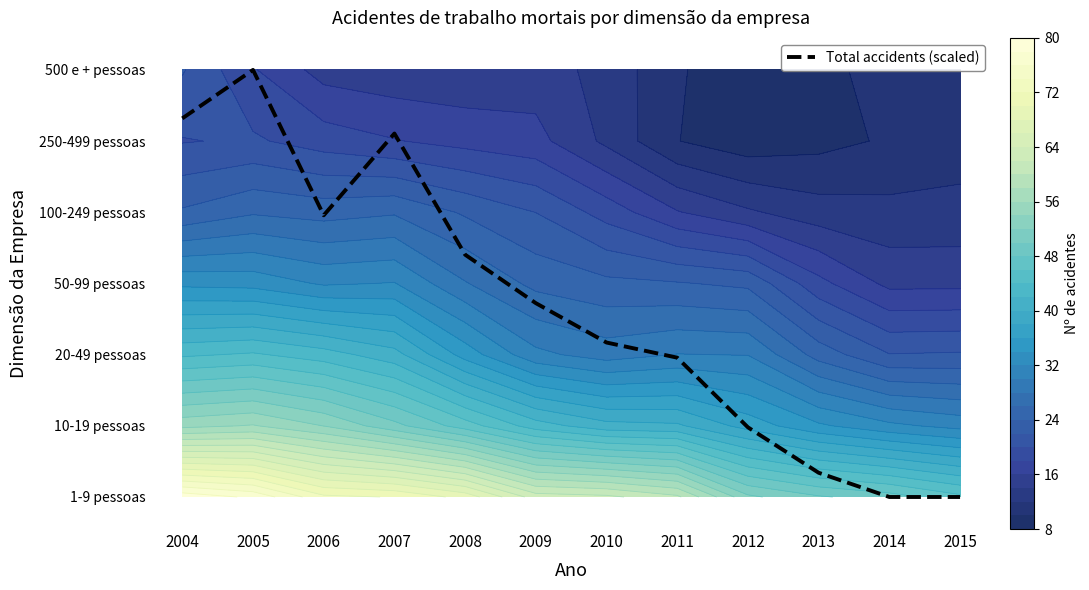

At which label is the value closest to 3?

2009